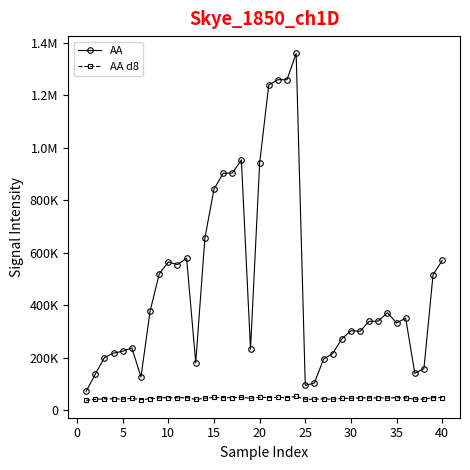

What are all the series names shown in the legend?

AA, AA d8